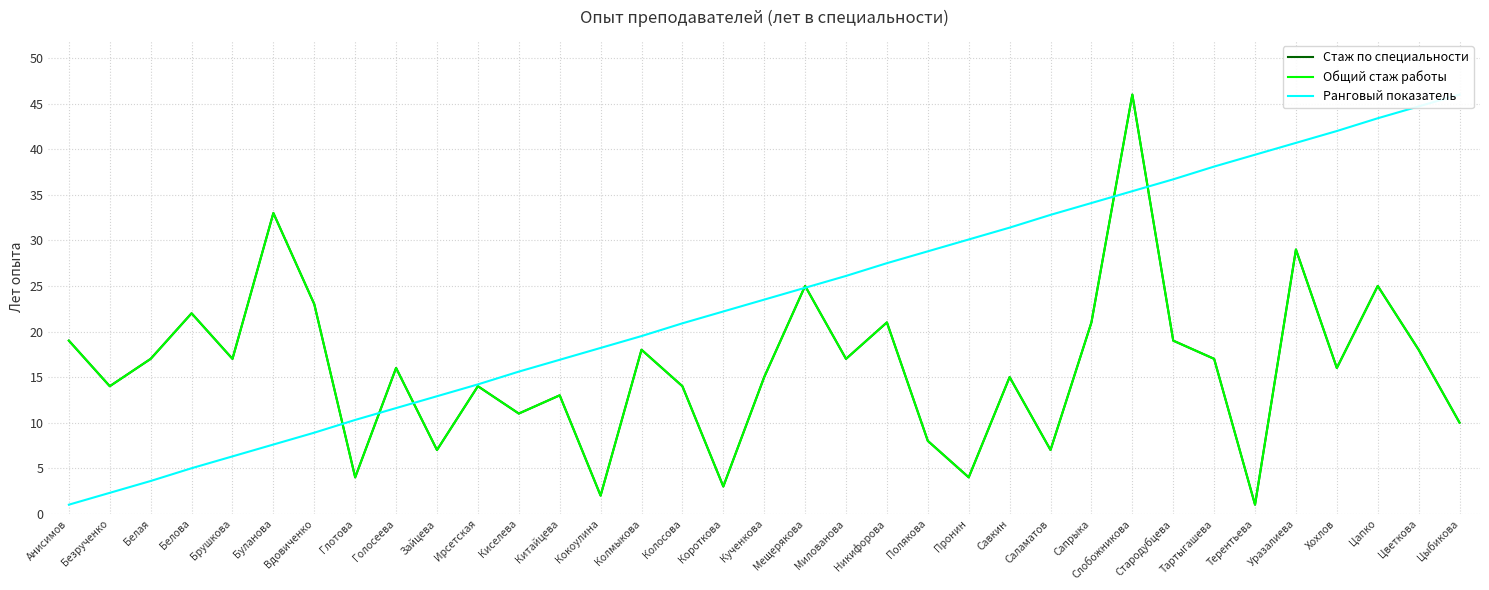

What is the difference between the Общий стаж работы values at Колосова and Белая?

3.0